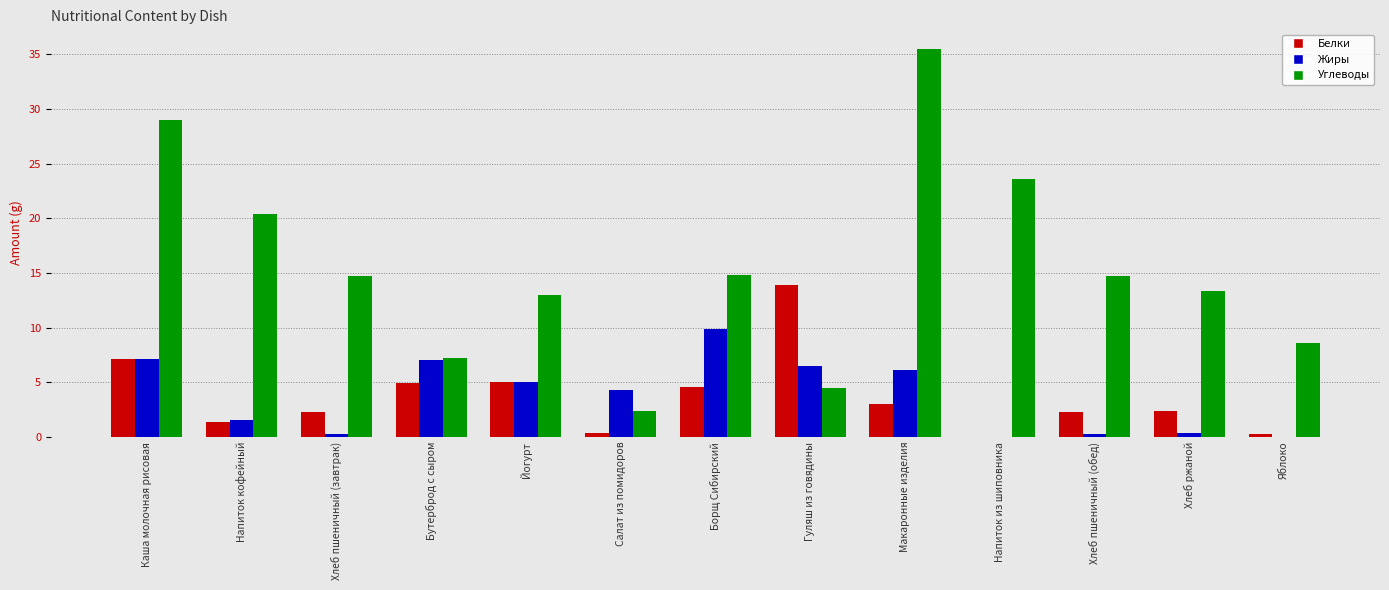

The Жиры series shows 6.5 at Гуляш из говядины. True or false?

True